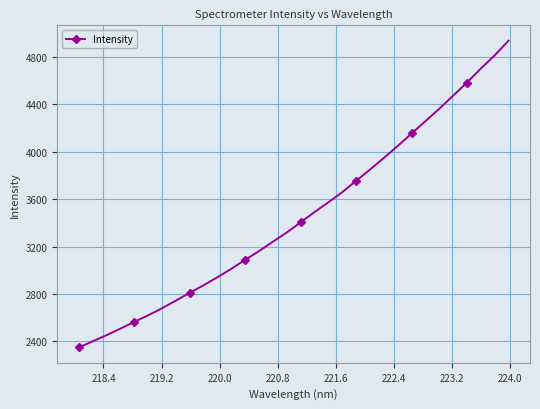

What is the value of the 5th point from the left?

2565.1